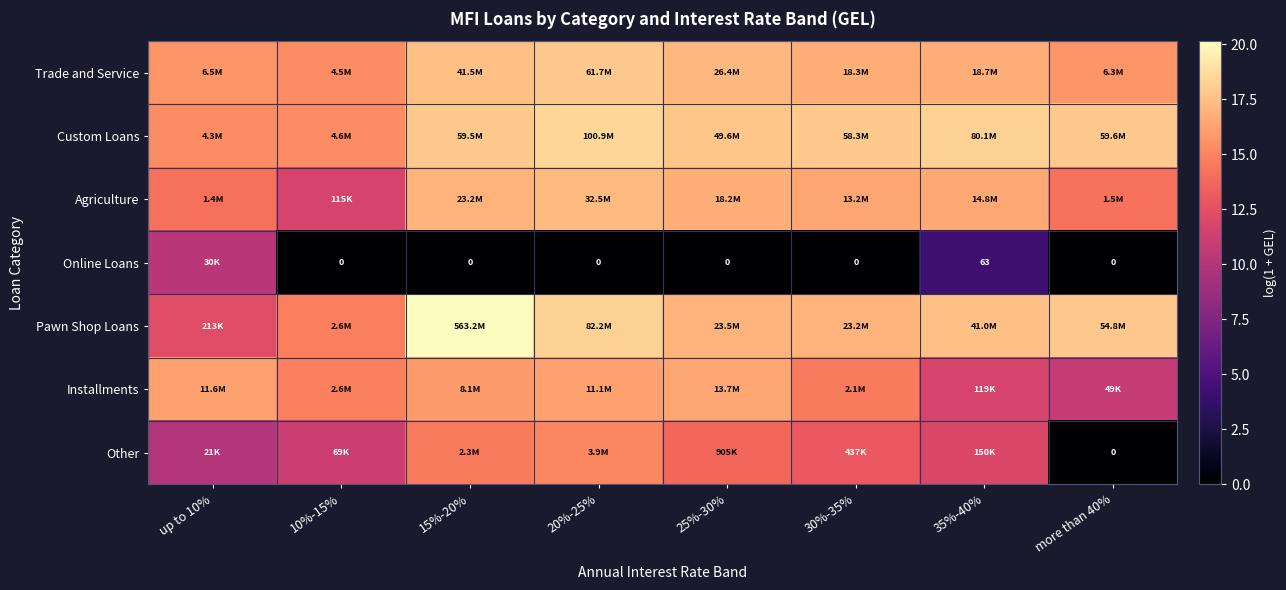

What is the sum of the Other values at more than 40% and 35%-40%?

11.9